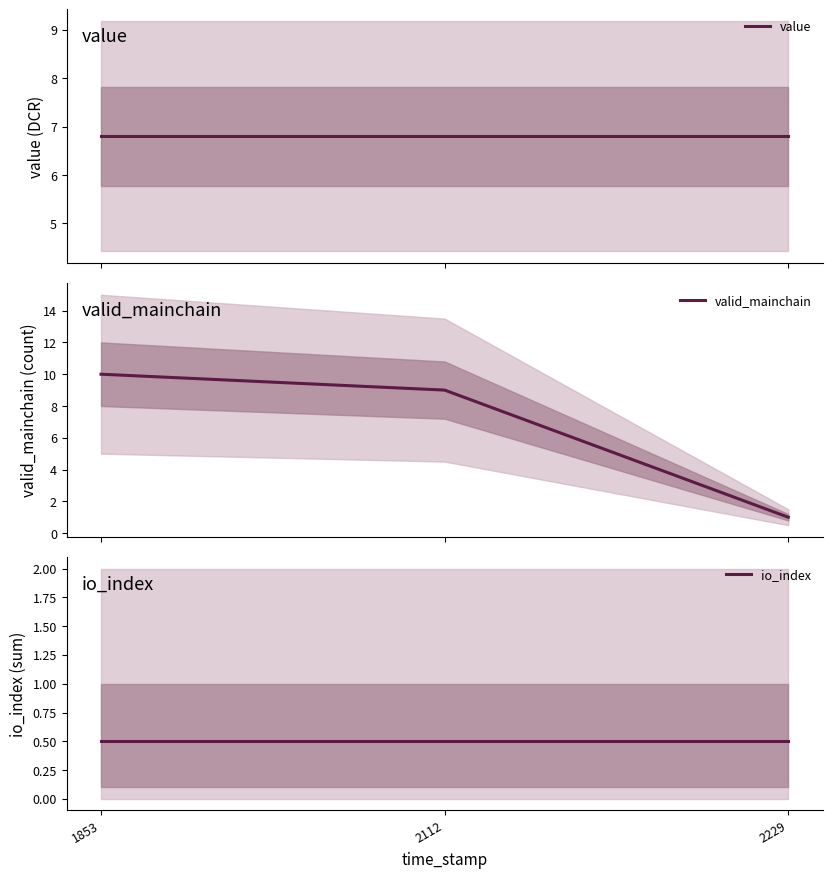

At how many categories does at least one series exceed 4?

3